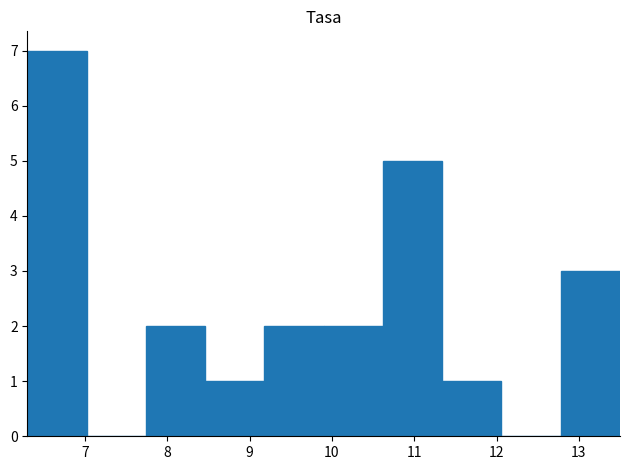

Which range on the x-axis has the tallest bar?

6.30 to 7.02